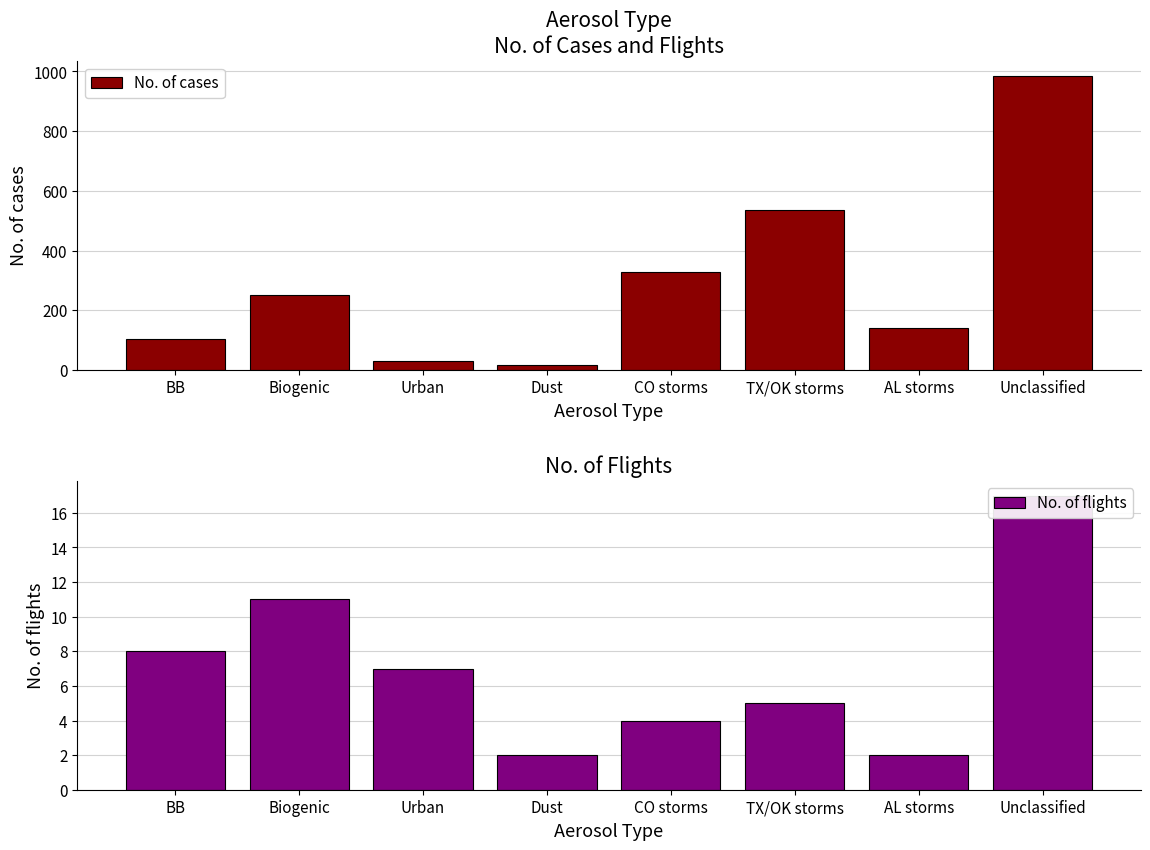

At which category is the sum across all series the highest?

Unclassified